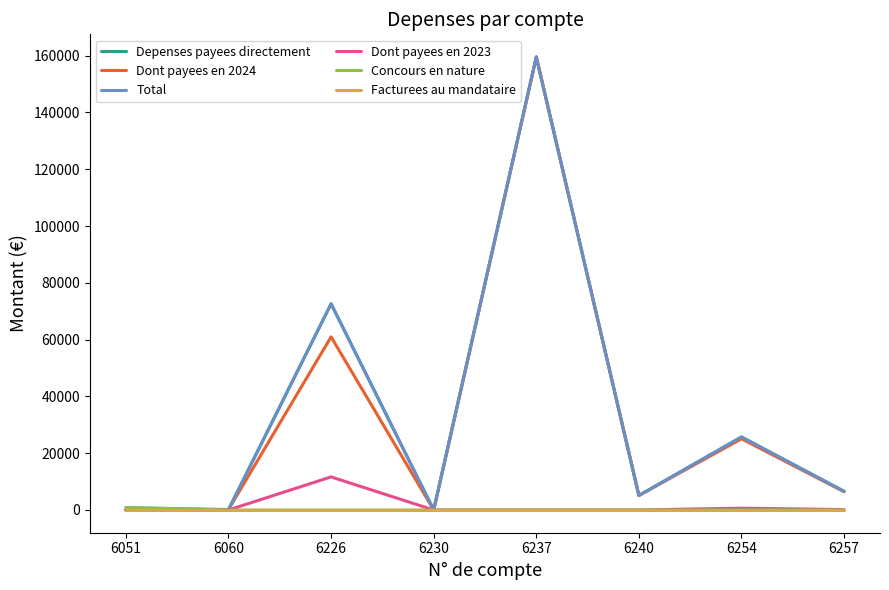

Does the chart display data point markers on the line(s)?

No